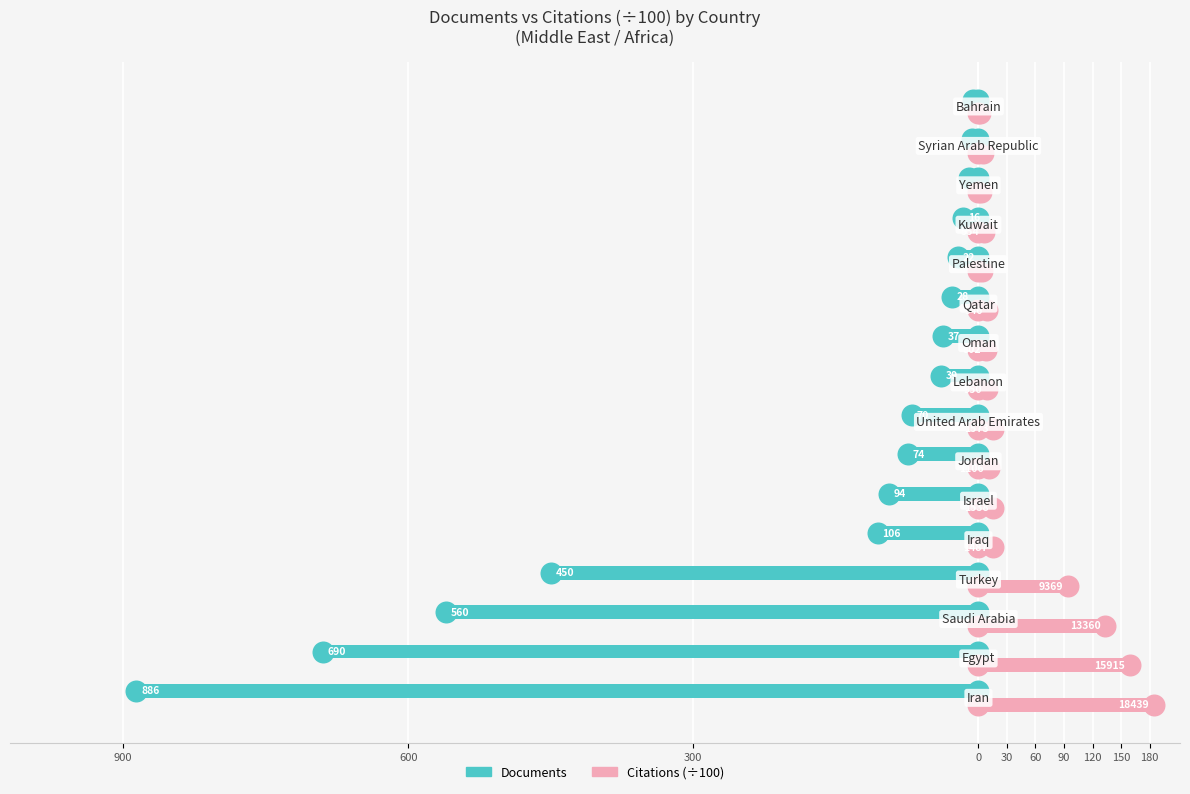

Which series has the widest spread of Y values?

Documents